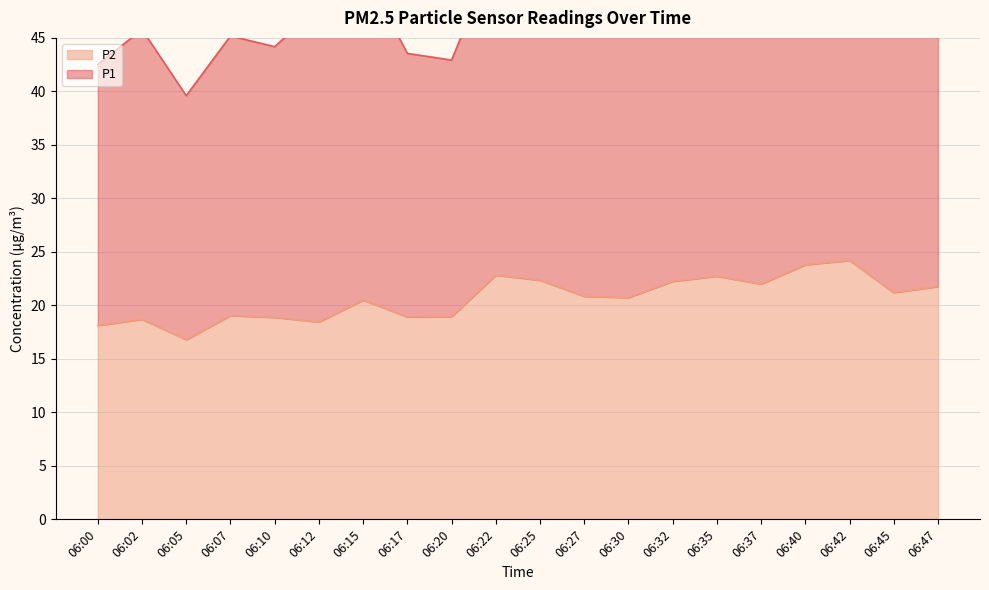

What is the approximate value at 06:17?

18.9